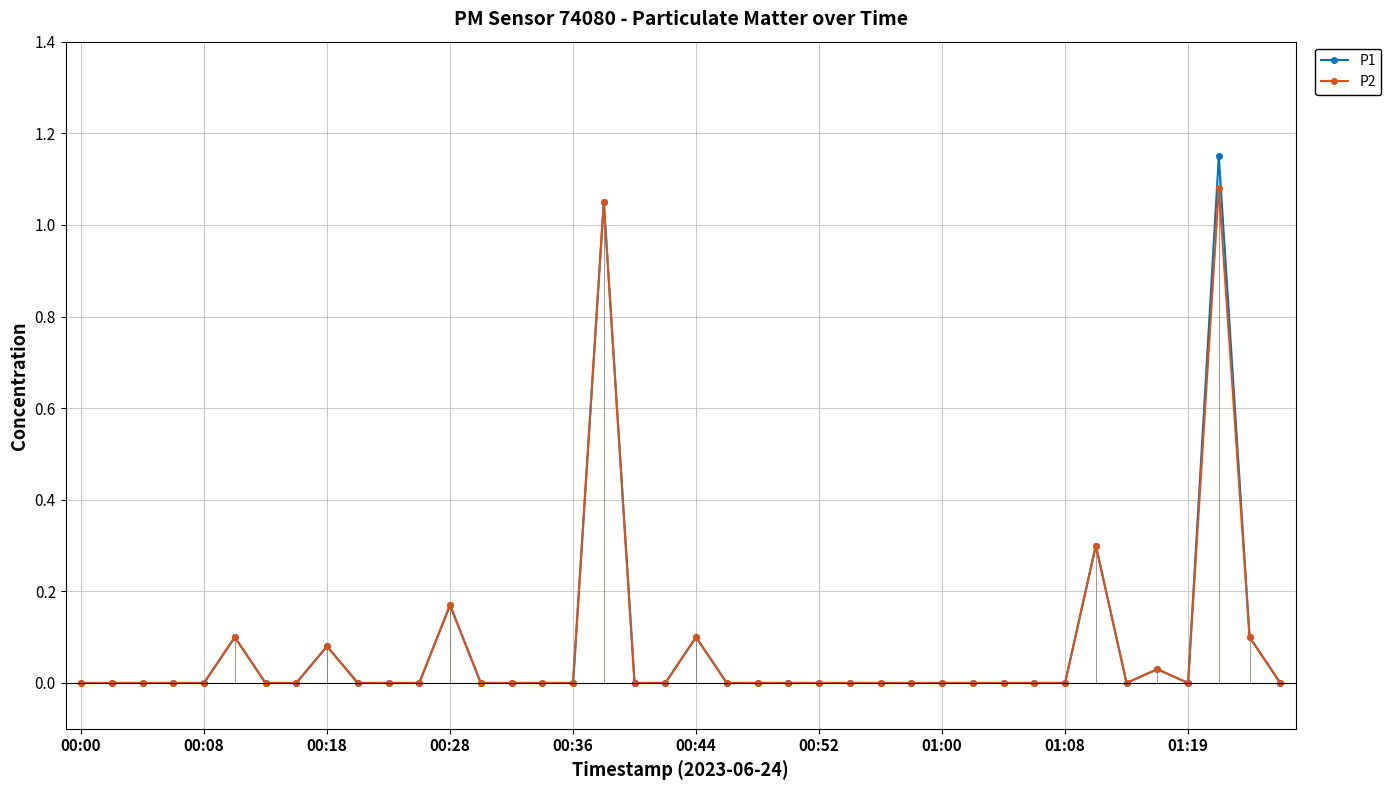

What is the difference between the second highest and second lowest values in the P2 series?

1.1